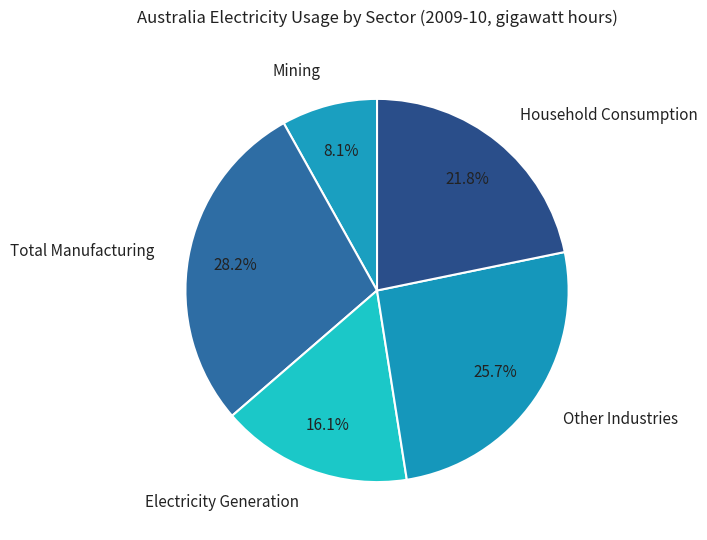

How many slices are in this pie chart?

5